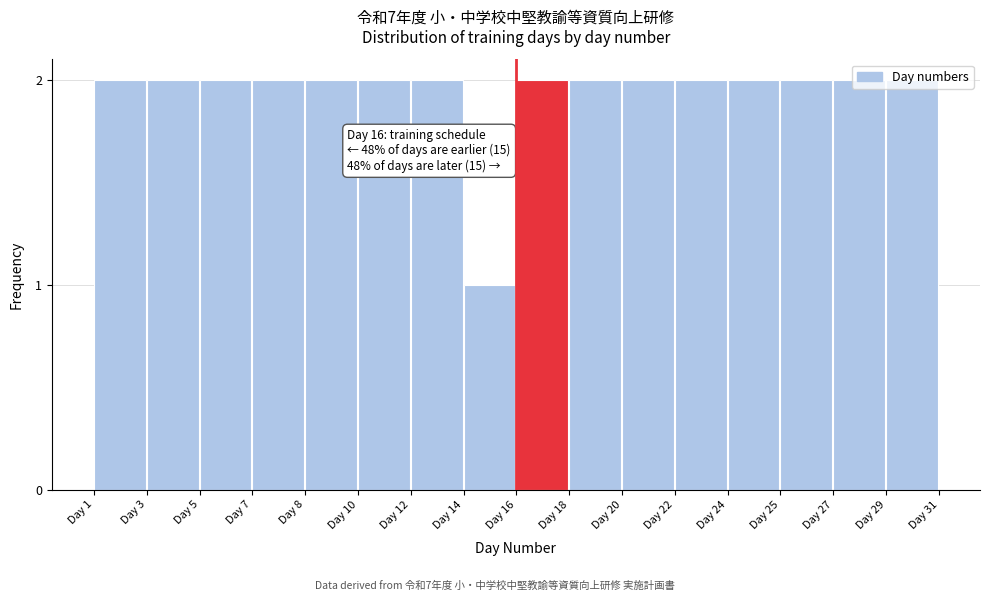

What is the sum of all values?

31